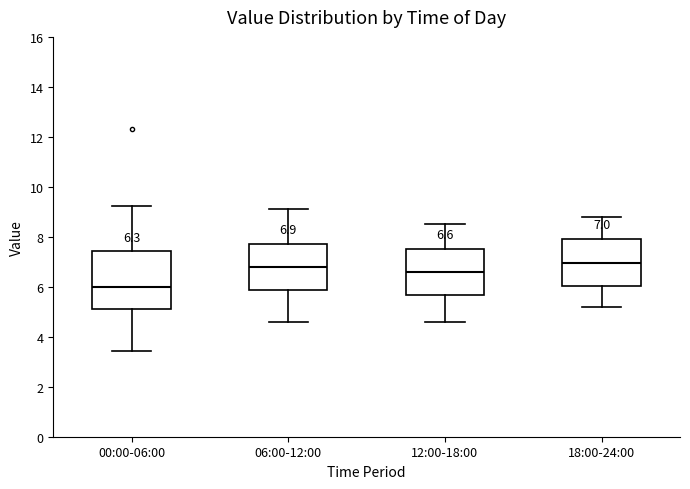

Which box is the tallest, from its lower edge to its upper edge?

00:00-06:00